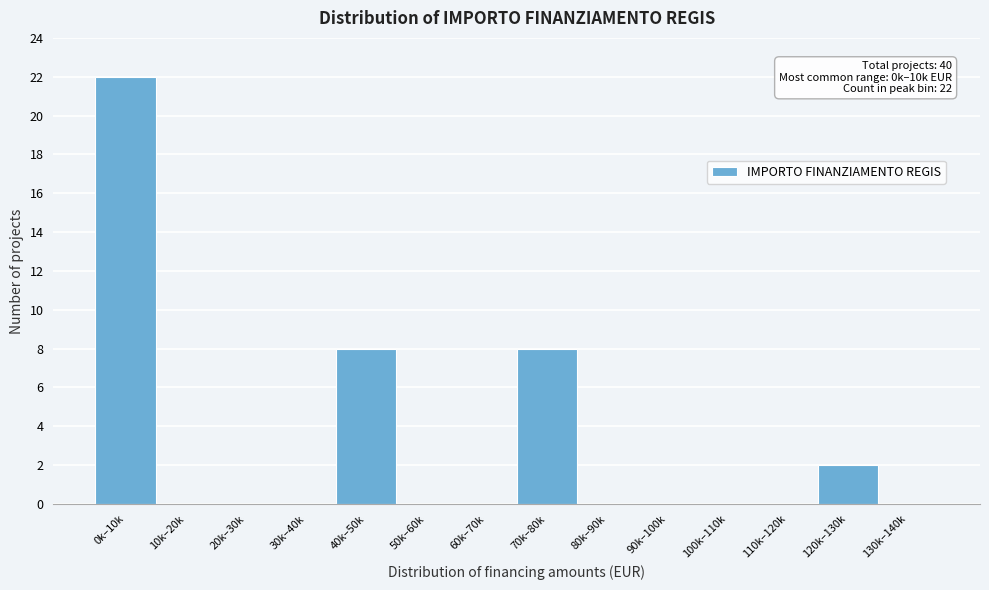

Reading right to left, what are all the values shown in this chart?

130k–140k=0	120k–130k=2	110k–120k=0	100k–110k=0	90k–100k=0	80k–90k=0	70k–80k=8	60k–70k=0	50k–60k=0	40k–50k=8	30k–40k=0	20k–30k=0	10k–20k=0	0k–10k=22